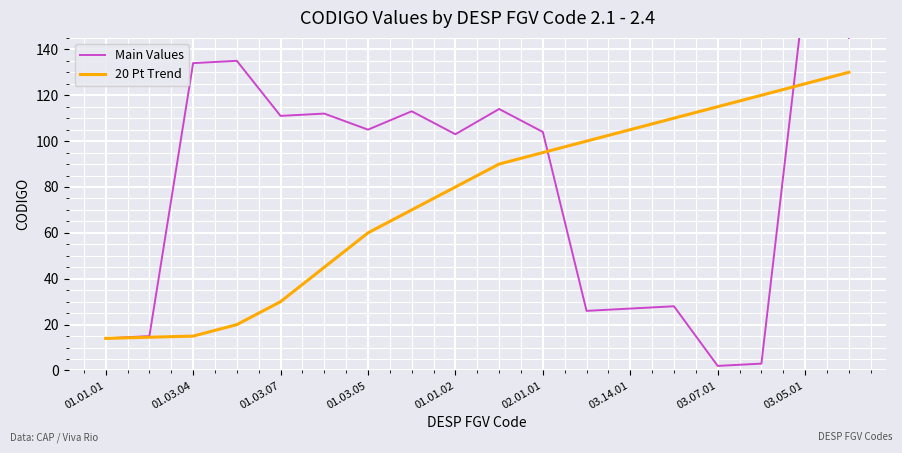

How many interior local valleys does the Main Values series have?

5